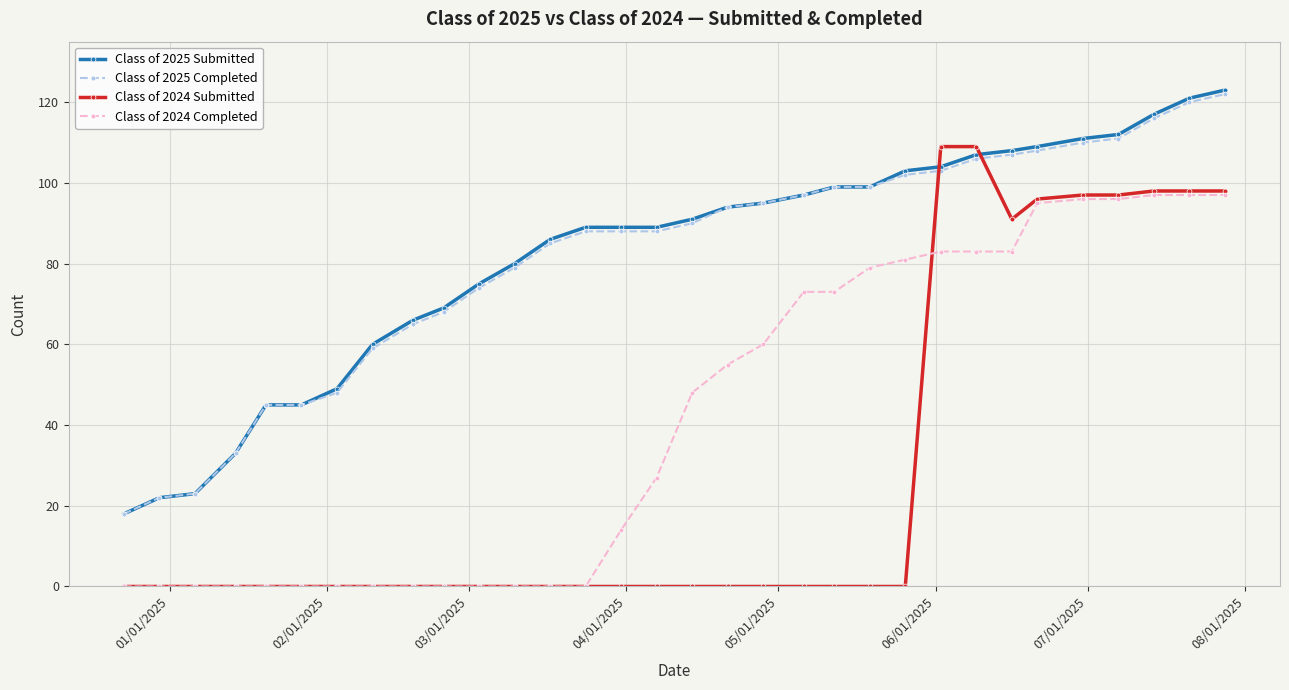

What is the value of the Class of 2025 Submitted point at the 31st from the left?

121